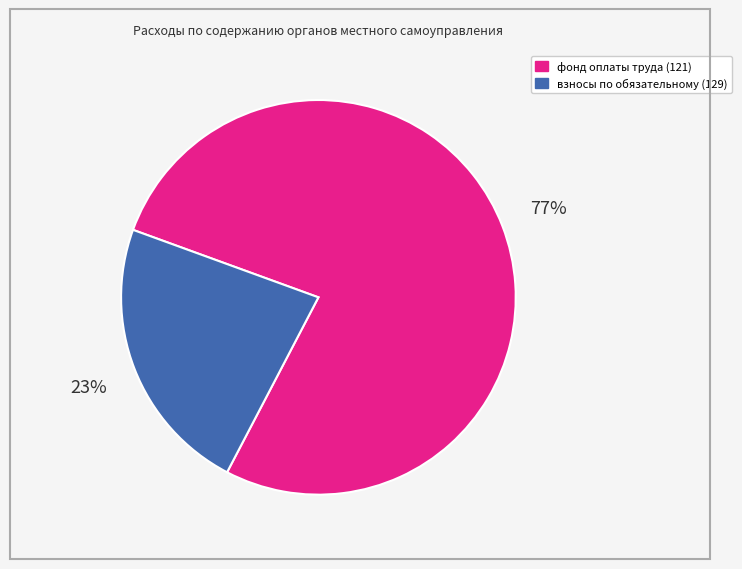

Rank the categories by value from highest to lowest.

фонд оплаты труда (121), взносы по обязательному (129)